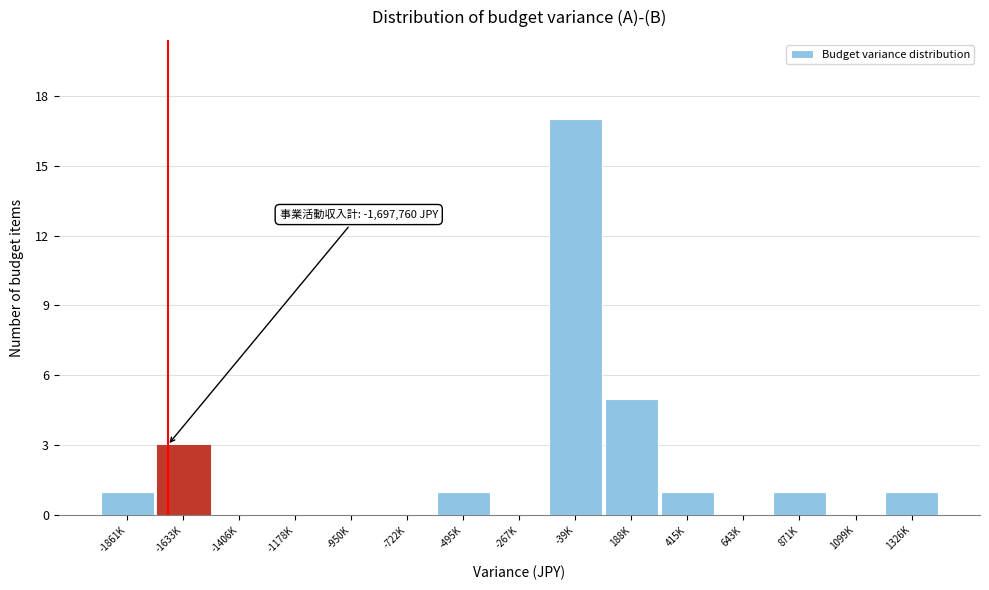

Reading left to right, extract all data points from this chart.

-1861K=1	-1633K=3	-1406K=0	-1178K=0	-950K=0	-722K=0	-495K=1	-267K=0	-39K=17	188K=5	415K=1	643K=0	871K=1	1099K=0	1326K=1